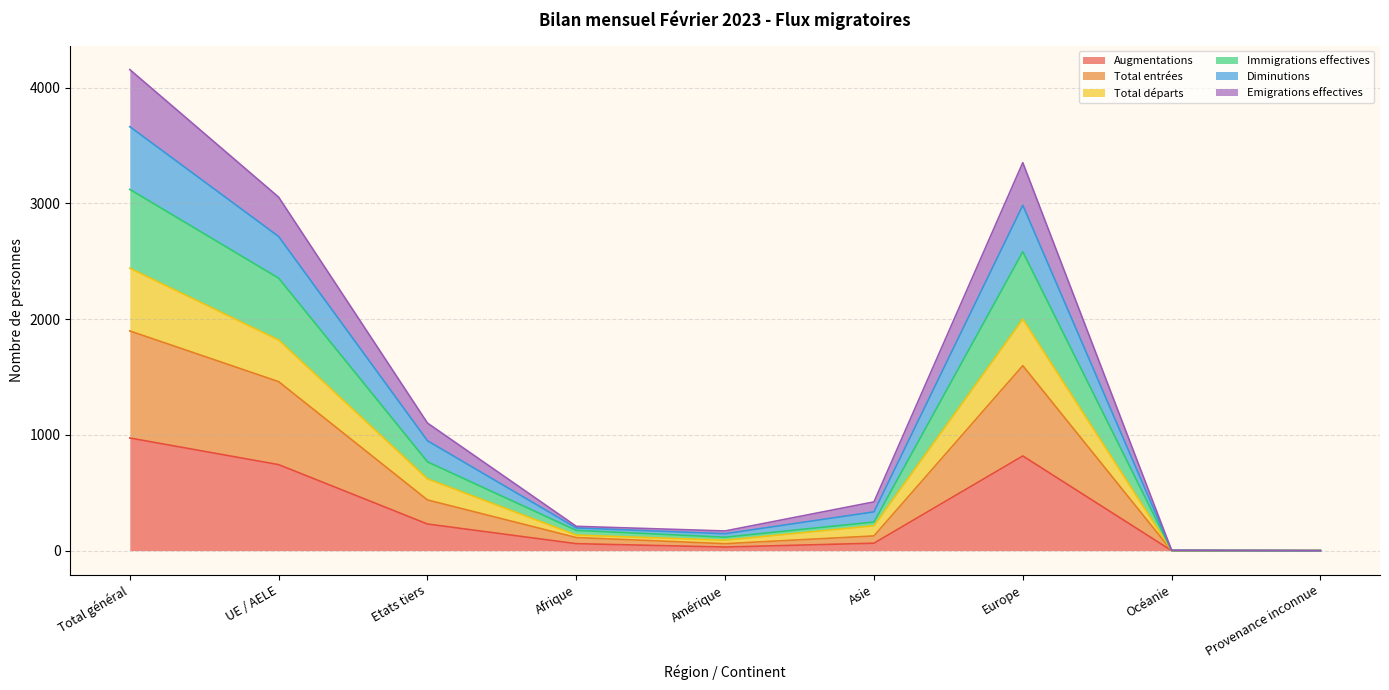

How many lines are shown in the chart?

6